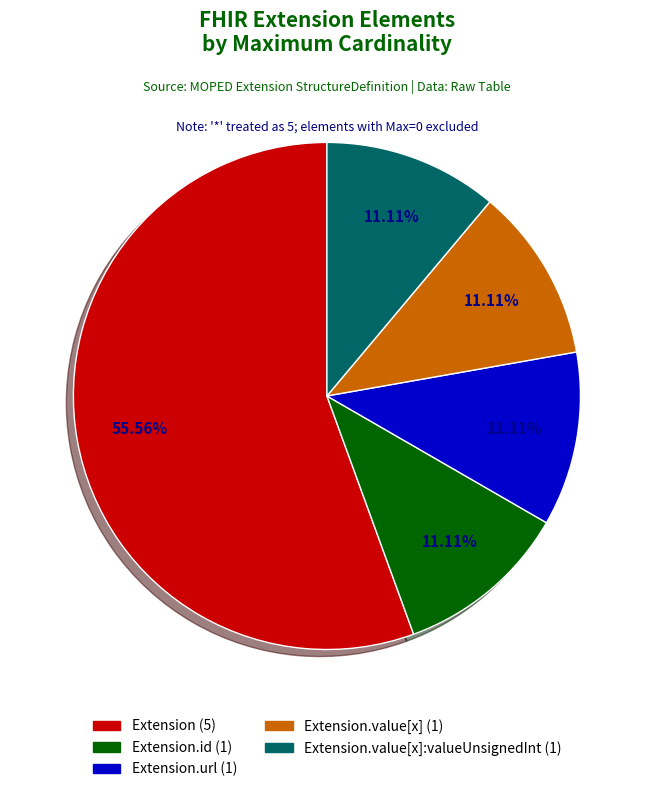

Is there a majority slice in this chart?

Yes